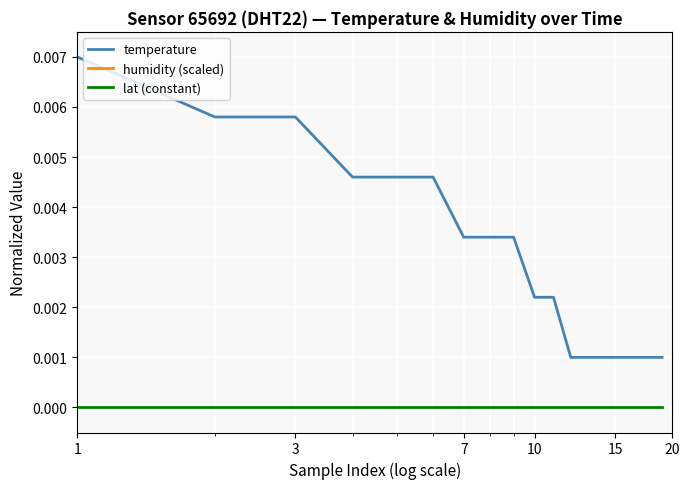

Which series has the largest total across all categories?

humidity (scaled)